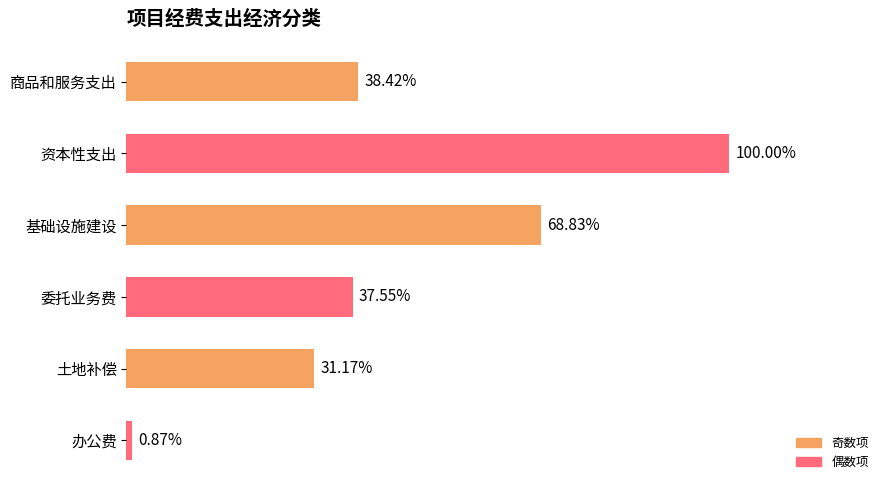

How many bars are there in total?

6